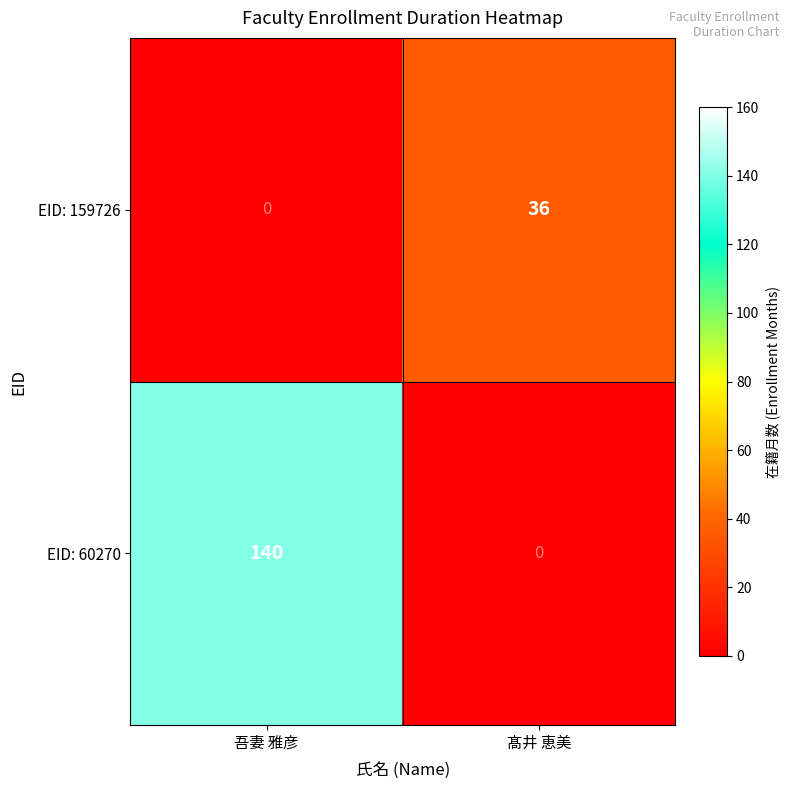

Count the number of data series in this chart.

2